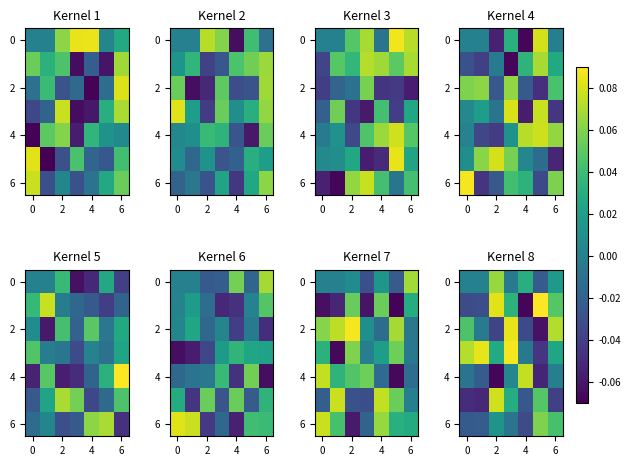

How many values in the 6 series exceed 0?

3